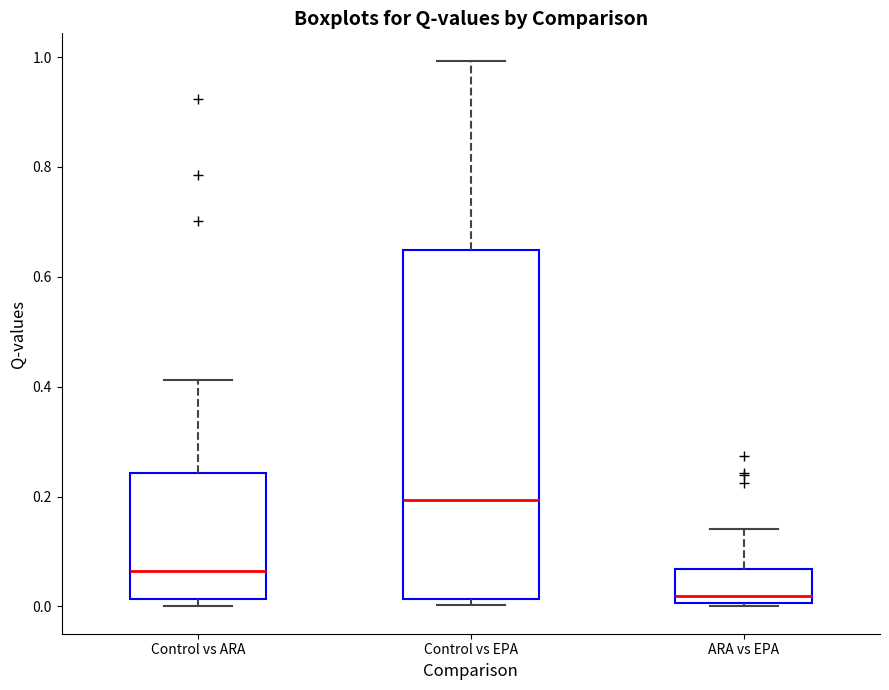

Comparing the boxes themselves (not the whiskers), which one is the tallest?

Control vs EPA